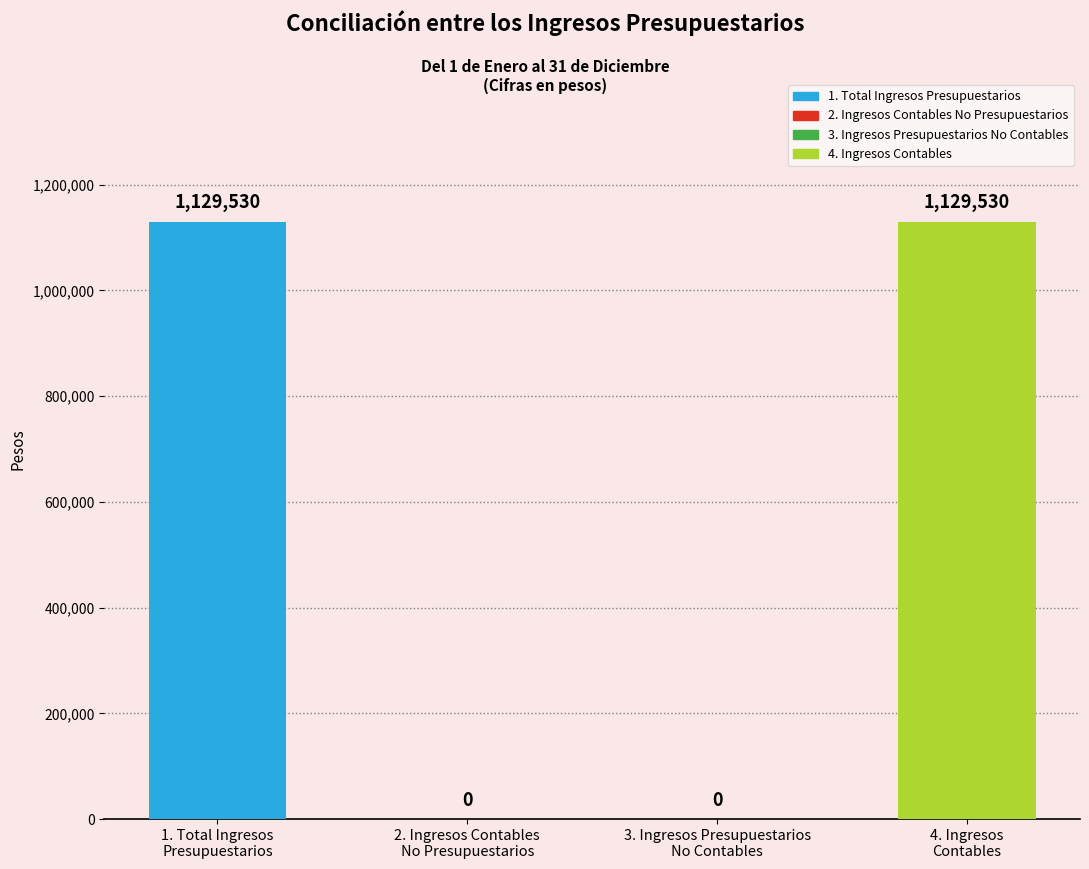

Reading right to left, transcribe all the data shown in this chart.

1129530	0	0	1129530